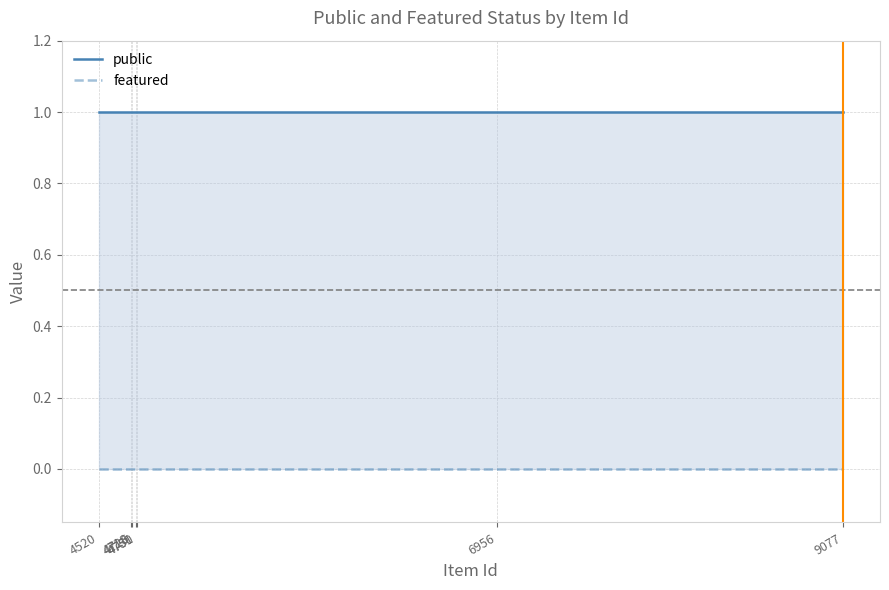

True or false: featured and public cross at least once.

False